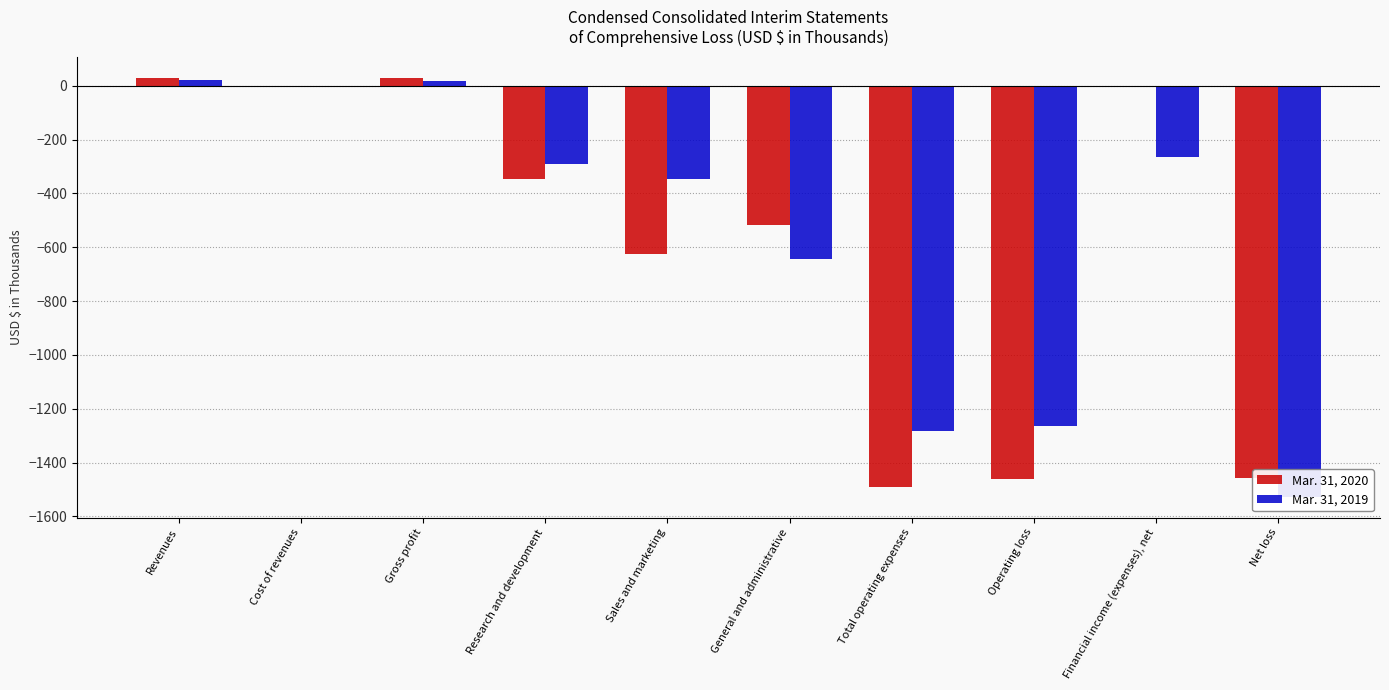

What is the difference between the maximum and second lowest values in the Mar. 31, 2020 series?

1490